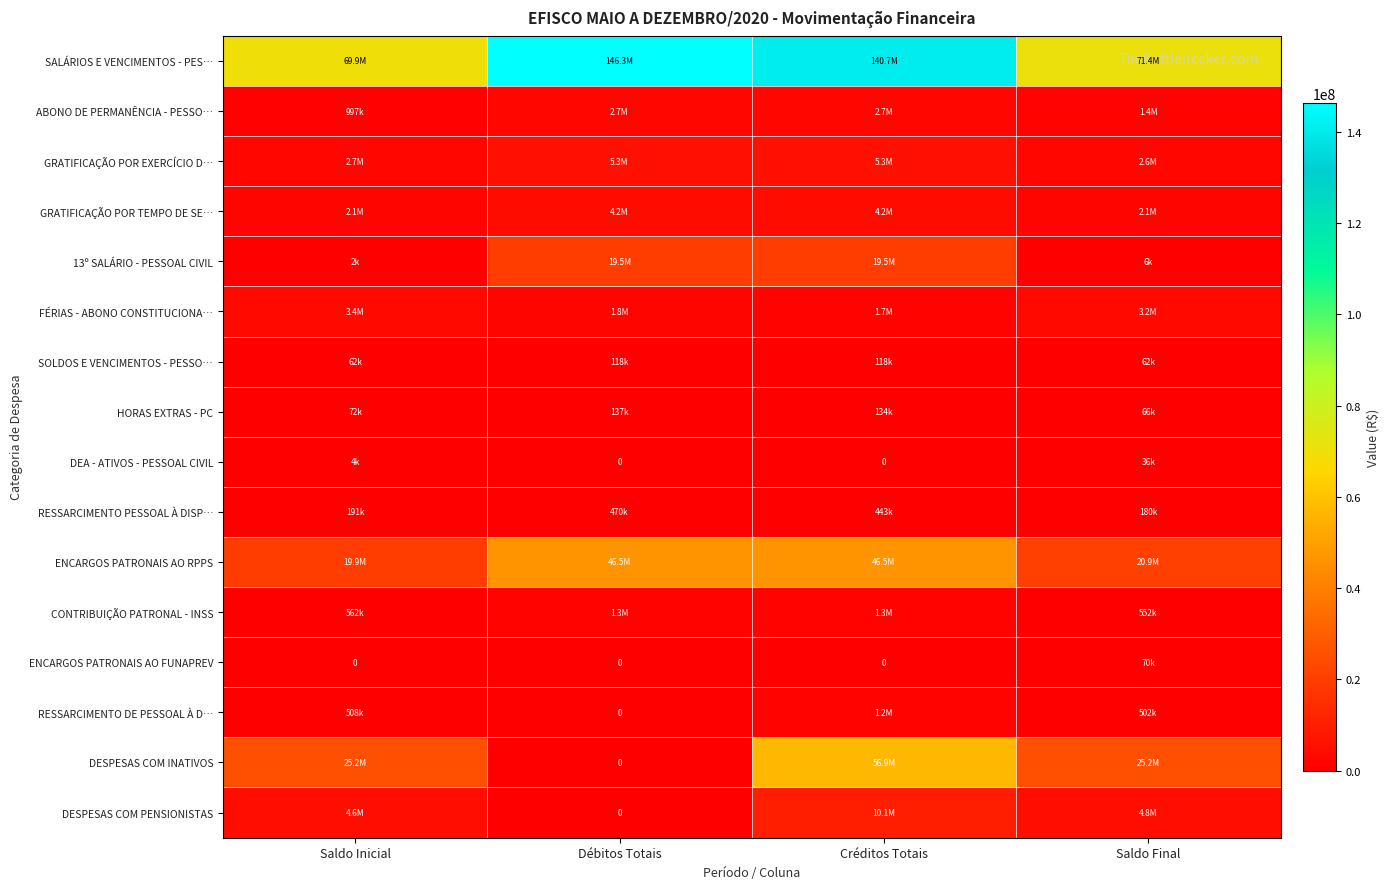

What is the difference between the HORAS EXTRAS - PC values at Saldo Final and Créditos Totais?

68600.0